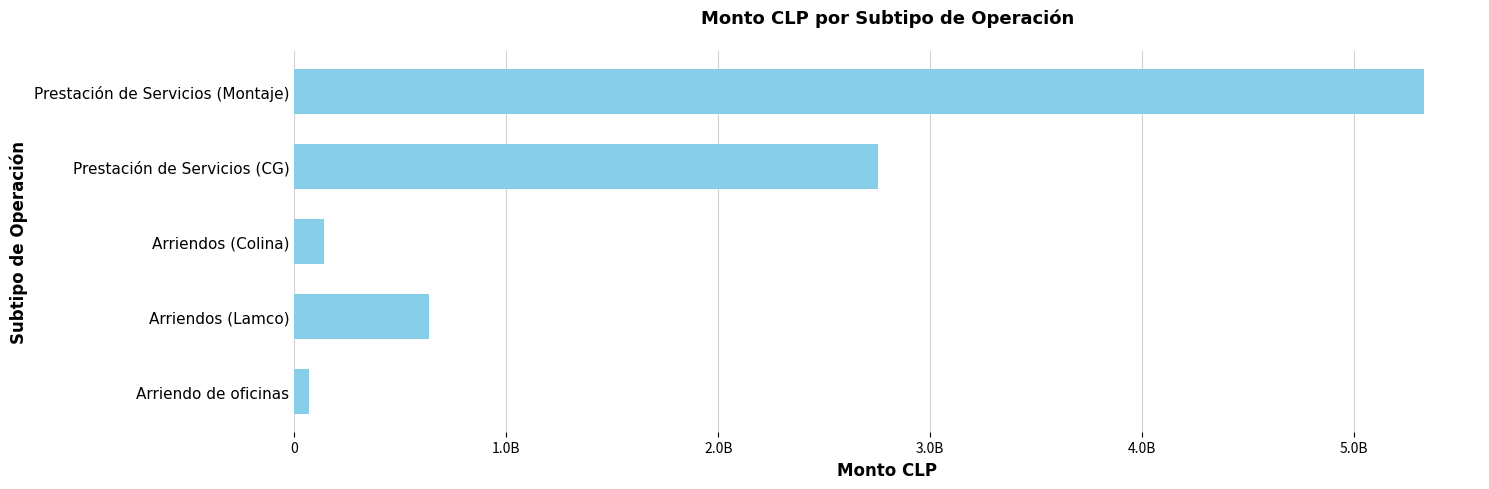

What is the difference between the maximum and minimum values?

5258298785.0